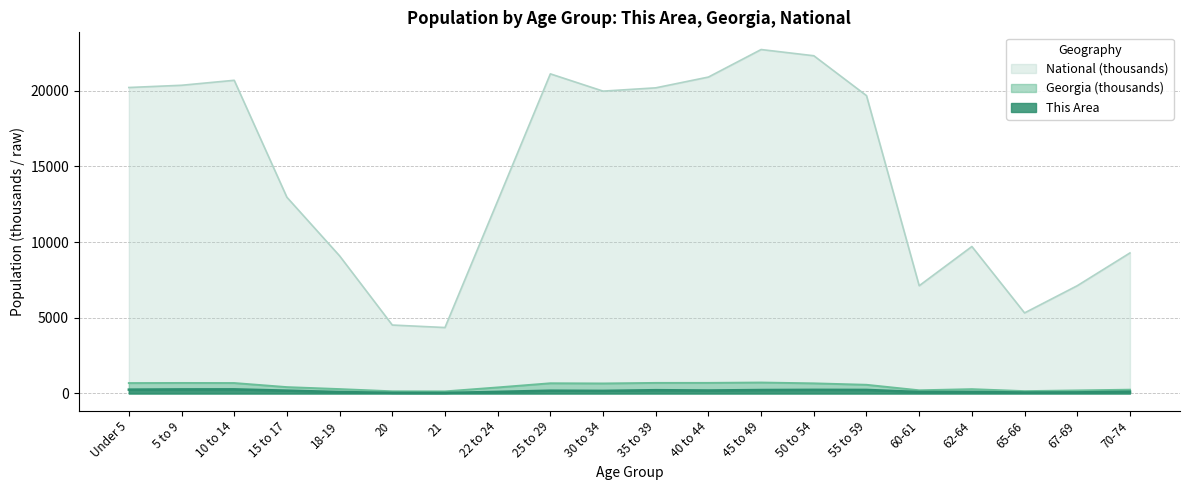

True or false: National and This Area intersect in this chart.

False